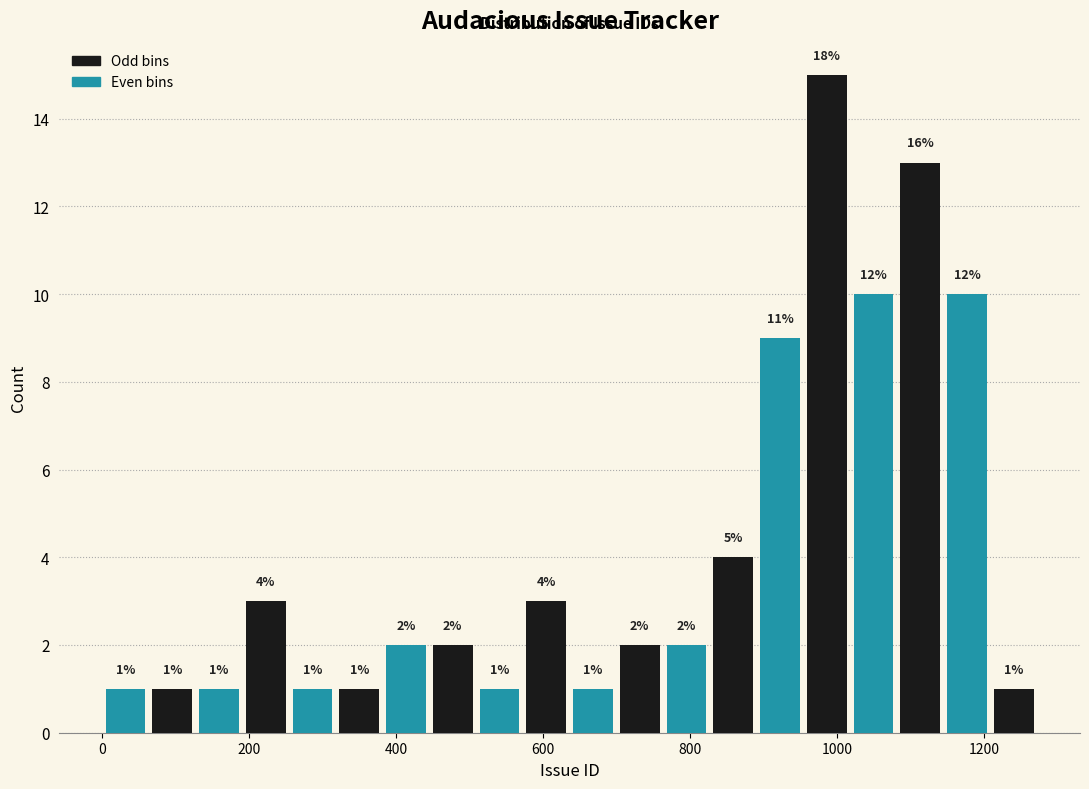

Around what value on the x-axis is the tallest bar? Give the approximate position of its centre, as read against the axis.

980